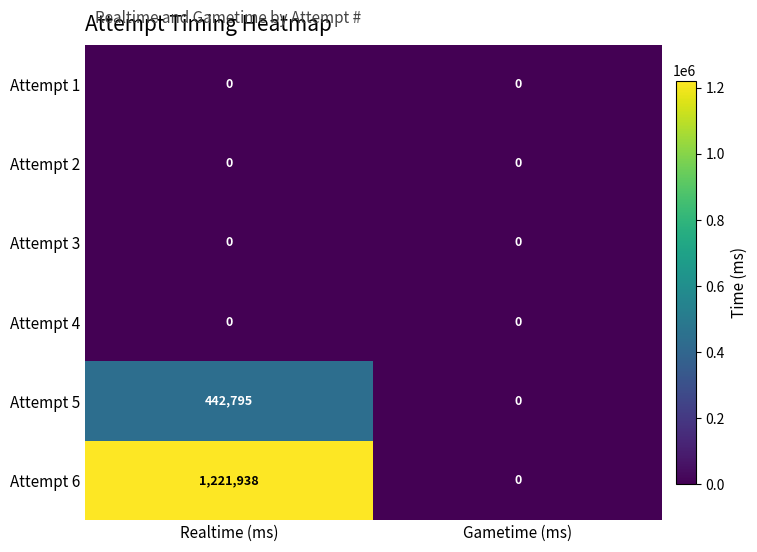

At how many categories does at least one series exceed 1119974?

1